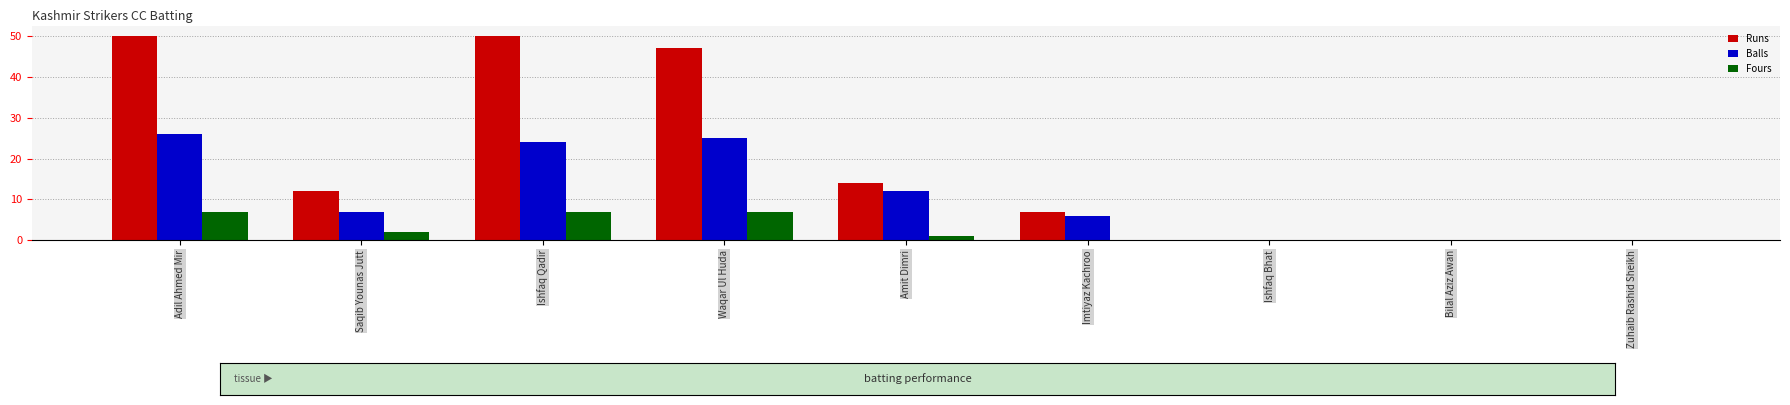

What is the sum of all Runs values?

180